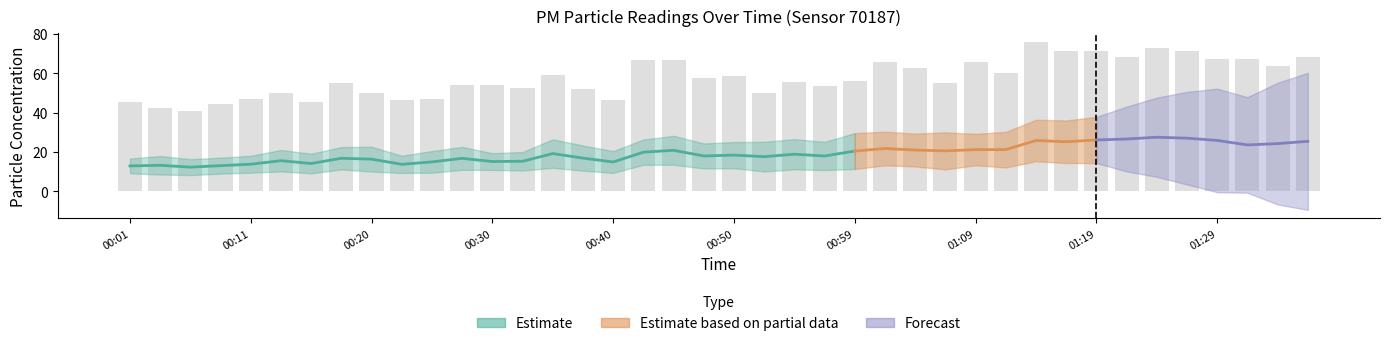

Reading right to left, transcribe all the data shown in this chart.

01:36=68.5	01:33=63.8	01:31=67.4	01:29=67.5	01:26=71.2	01:24=73.0	01:21=68.4	01:19=71.2	01:16=71.5	01:14=76.0	01:12=60.2	01:09=65.8	01:07=55.2	01:04=62.8	01:02=65.7	00:59=56.2	00:57=53.5	00:54=55.4	00:52=49.9	00:50=58.4	00:47=57.6	00:45=67.0	00:42=66.9	00:40=46.3	00:37=51.9	00:35=59.2	00:33=52.4	00:30=53.8	00:28=54.2	00:25=46.8	00:23=46.2	00:20=49.8	00:18=55.1	00:15=45.2	00:13=50.1	00:11=46.9	00:08=44.4	00:06=40.8	00:03=42.1	00:01=45.4